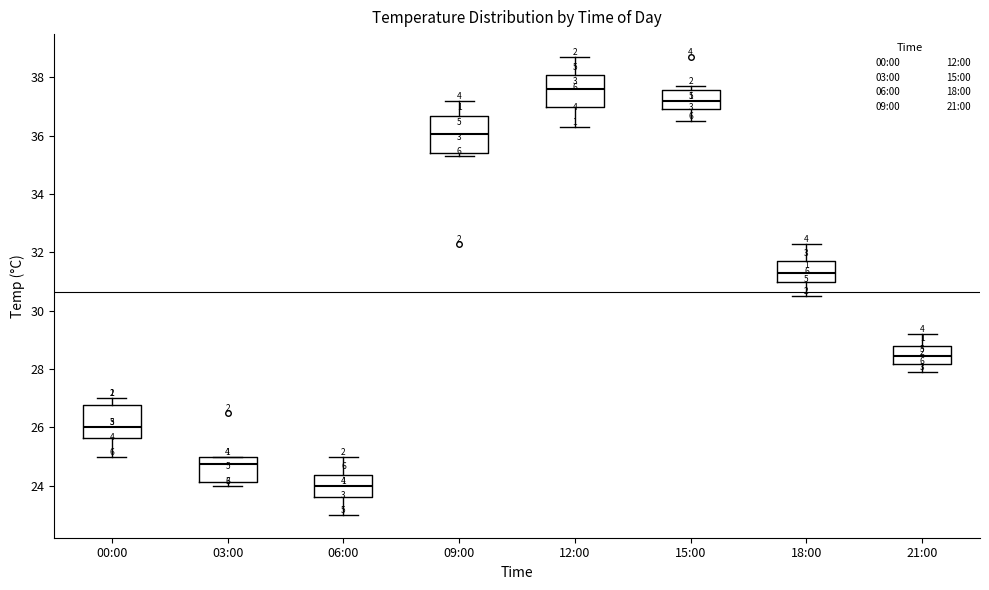

Which box has the highest median line?

12:00